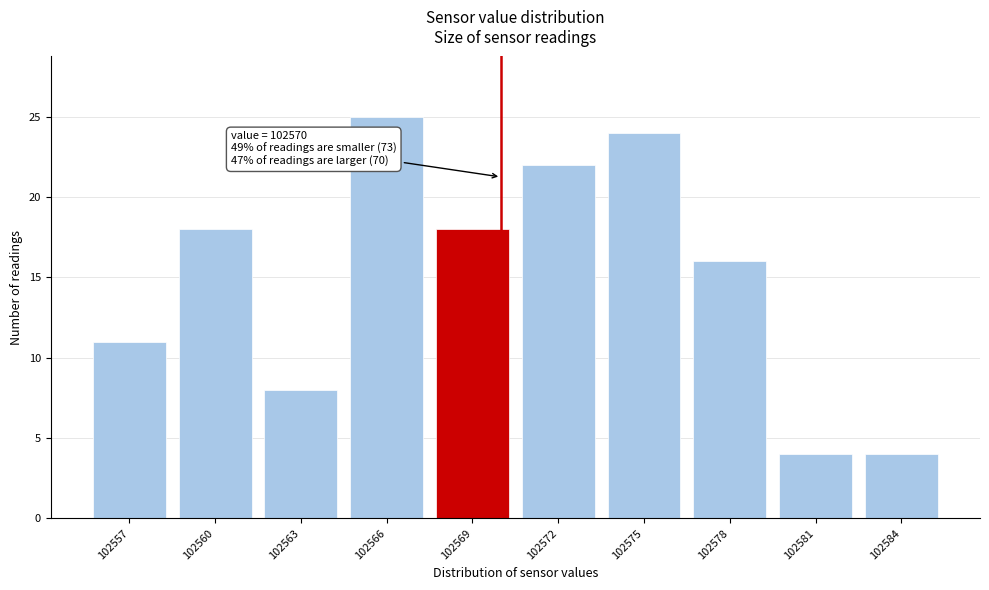

Which range on the x-axis has the tallest bar?

102564.5 to 102567.5